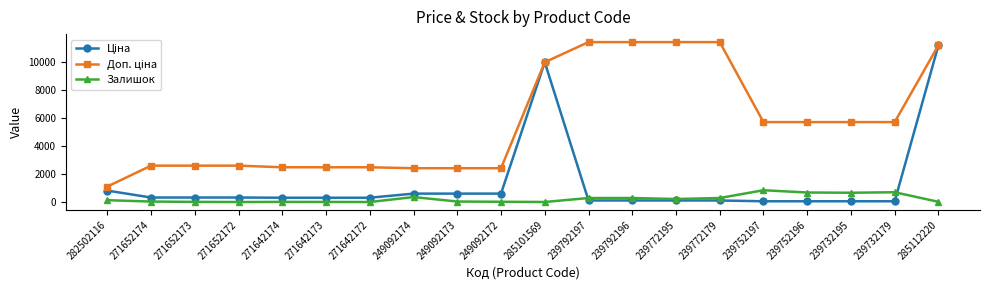

What is the label of the 2nd point from the right?

239732179